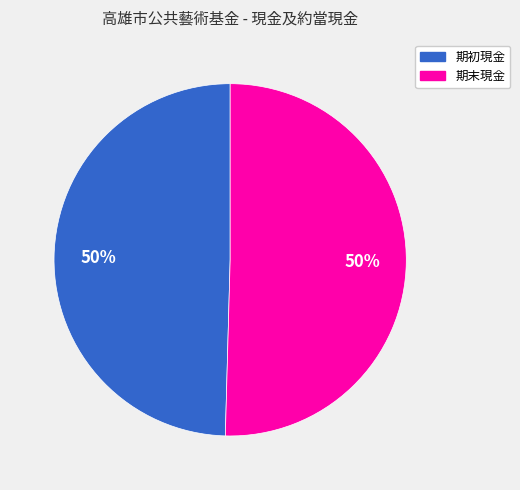

To the nearest percent, what is the average slice percentage?

50%